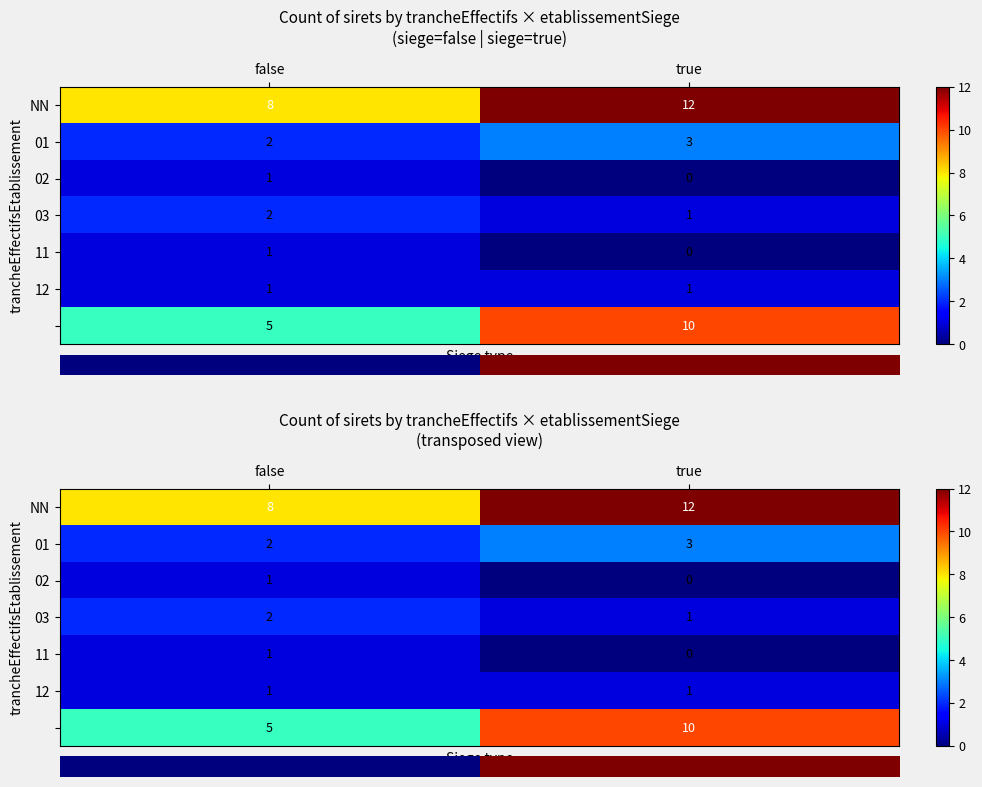

The row_6 series shows 5 at false. True or false?

True